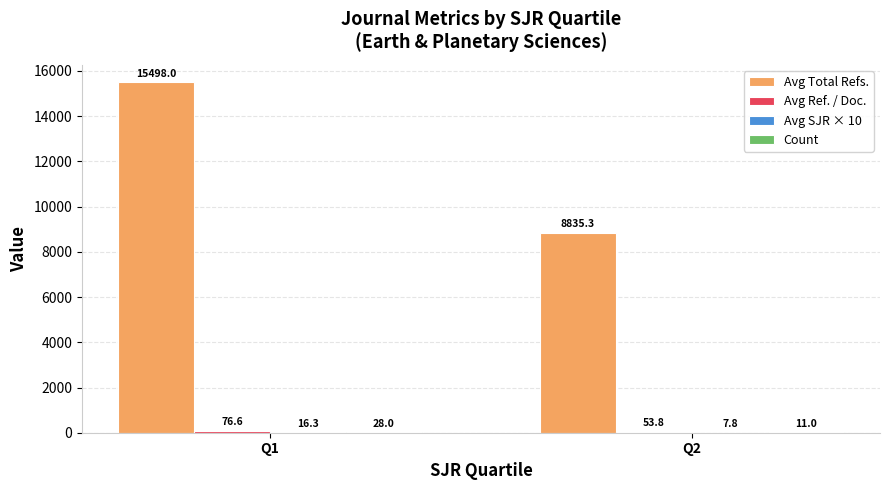

Which series has the widest spread of values?

Avg Total Refs.